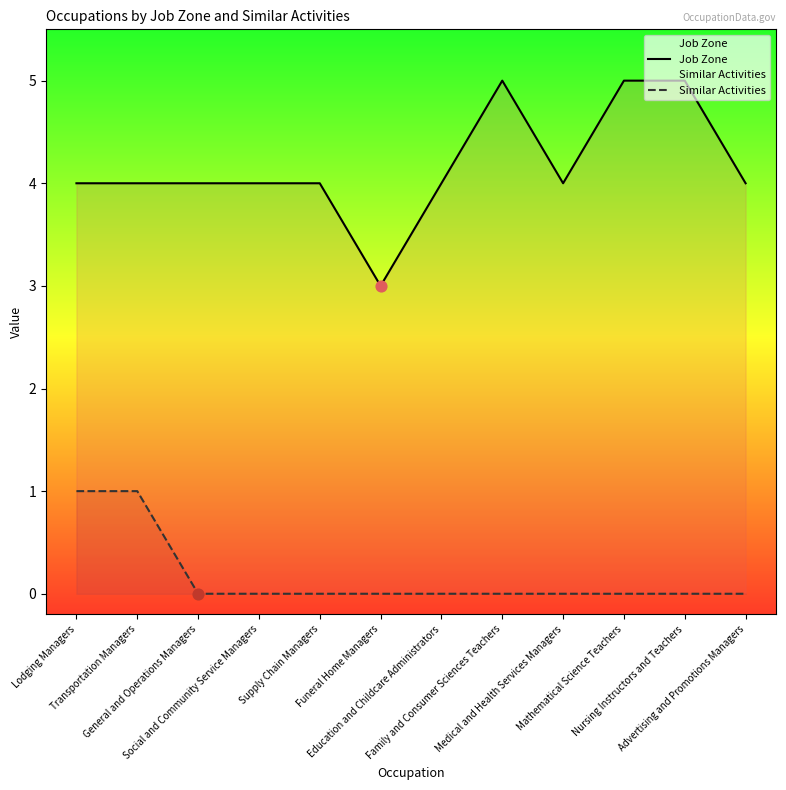

What are all the series names shown in the legend?

Job Zone, Similar Activities